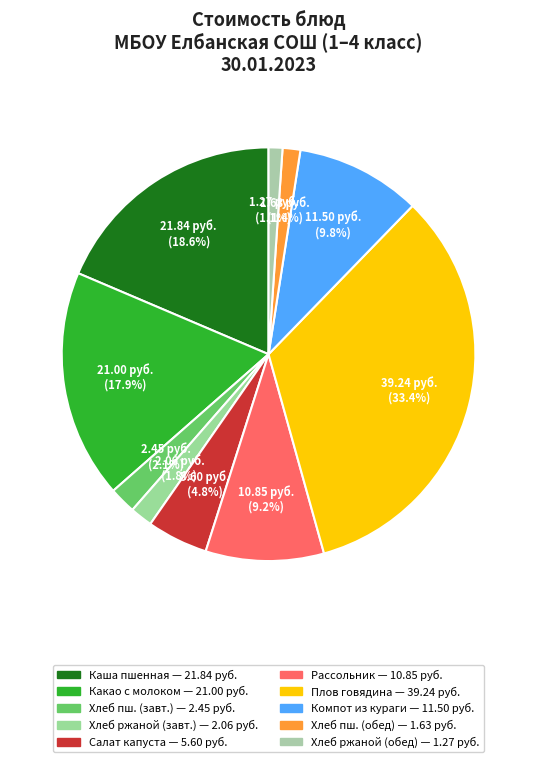

Rank the categories by value from lowest to highest.

Хлеб ржаной (обед), Хлеб пшеничный (обед), Хлеб ржаной (завтрак), Хлеб пшеничный (завтрак), Салат из белокочанной капусты с морковью, Рассольник Ленинградский, Компот из кураги, Какао с молоком, Каша вязкая молочная пшенная, Плов из отварной говядины